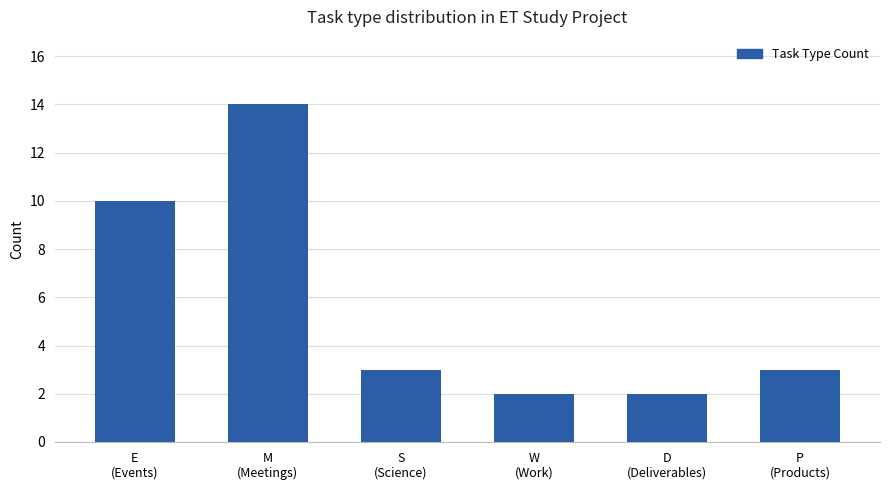

What is the difference between the maximum and second lowest values?

12